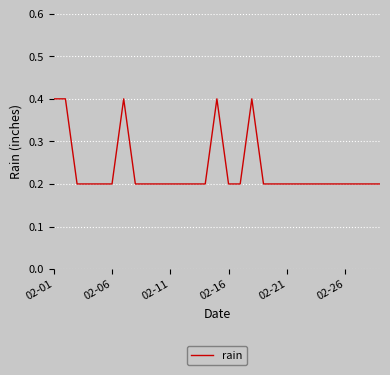

What is the difference between the maximum and minimum values?

0.2